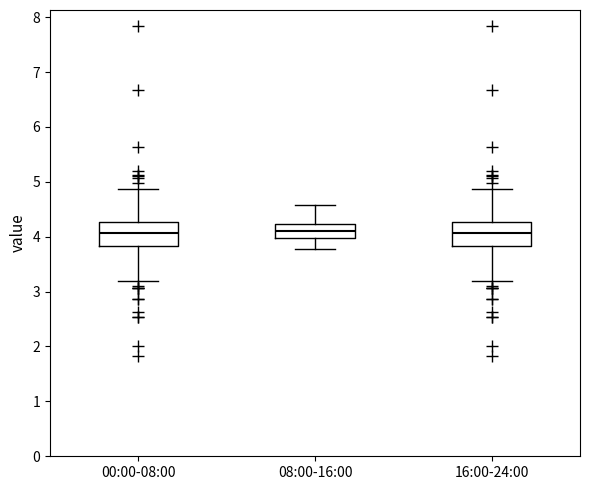

Reading left to right, transcribe this box plot: for each box, give where its median line is, the range the box spans, and where its two whiskers end, as read against the y-axis. The values are not printed on the chart, so give them approximately, as read against the axis.

00:00-08:00: median 4.1, box 3.8 to 4.3, whiskers 3.2 to 4.9
08:00-16:00: median 4.1, box 4.0 to 4.2, whiskers 3.8 to 4.6
16:00-24:00: median 4.1, box 3.8 to 4.3, whiskers 3.2 to 4.9